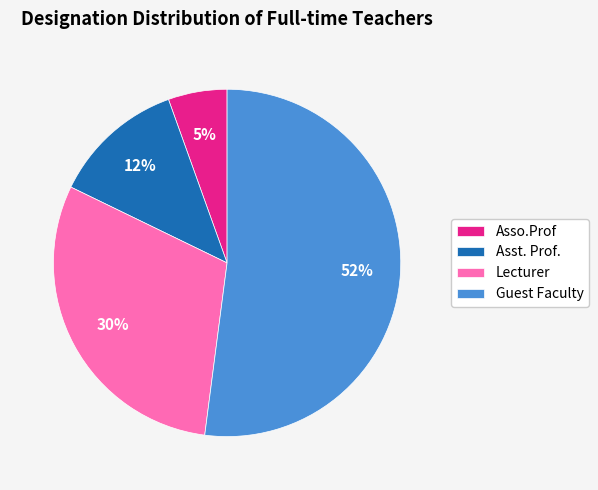

How many slices are in this pie chart?

4